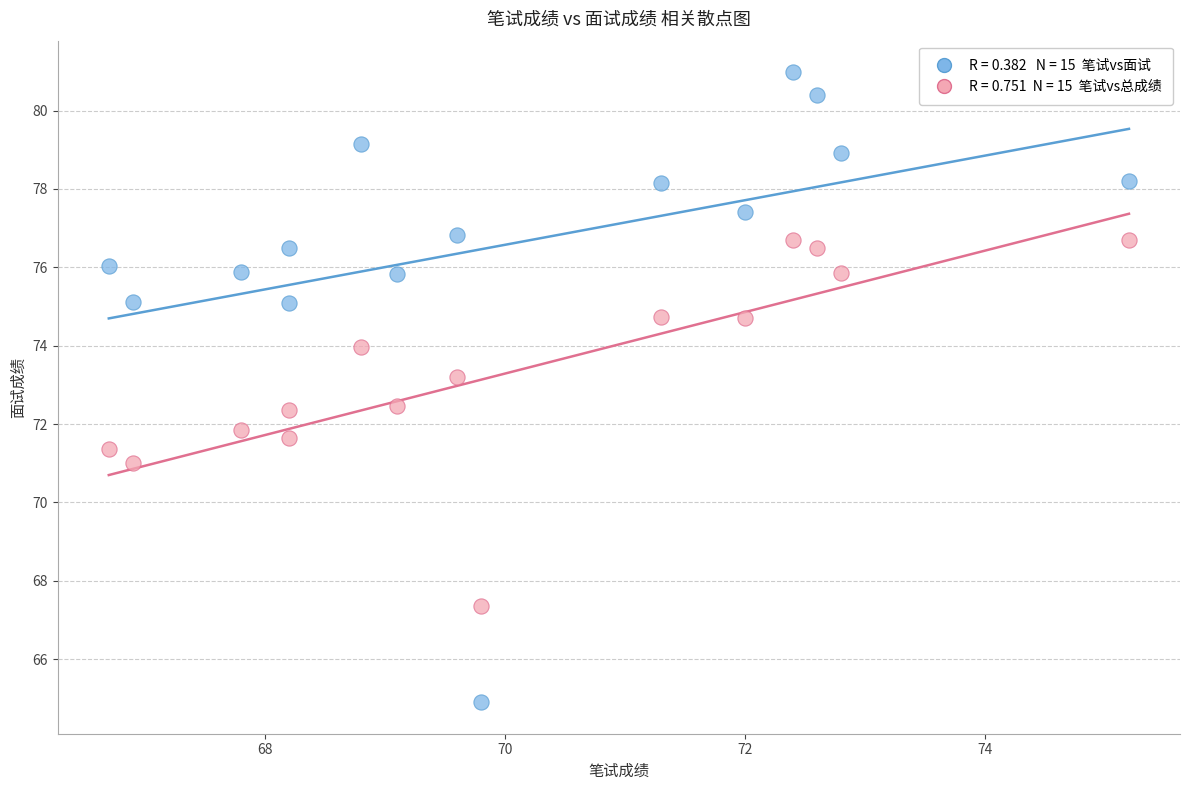

Across all data points, what is the range of Y values (max minus min)?

16.1